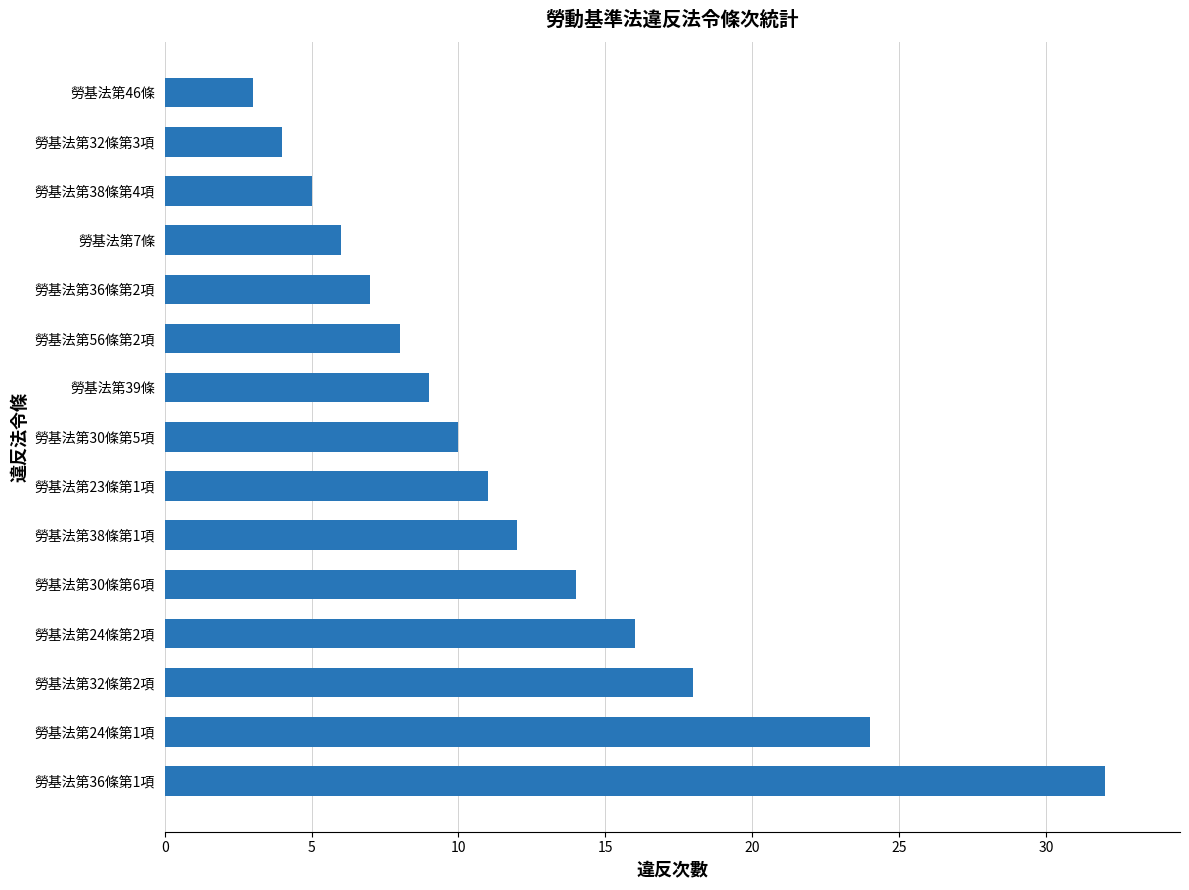

How many distinct data groups are displayed?

1